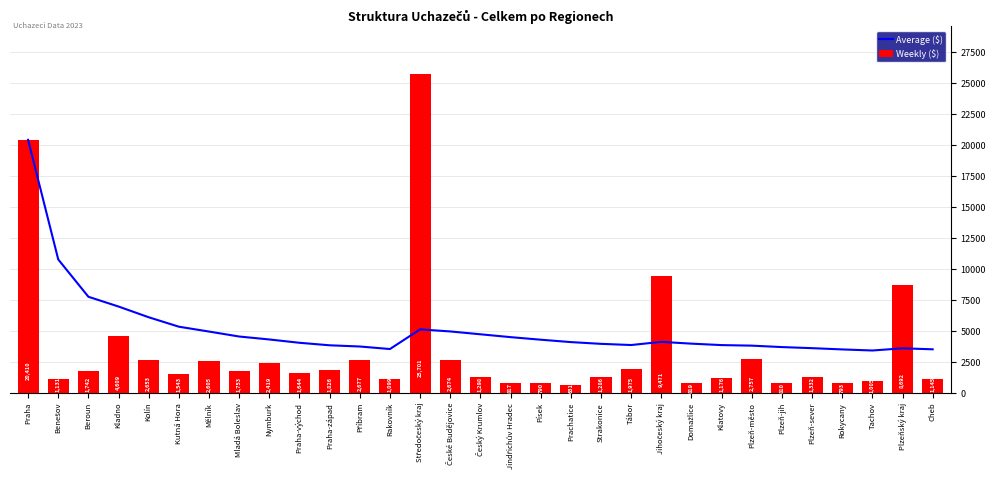

Which category has the highest value across all series?

Středočeský kraj